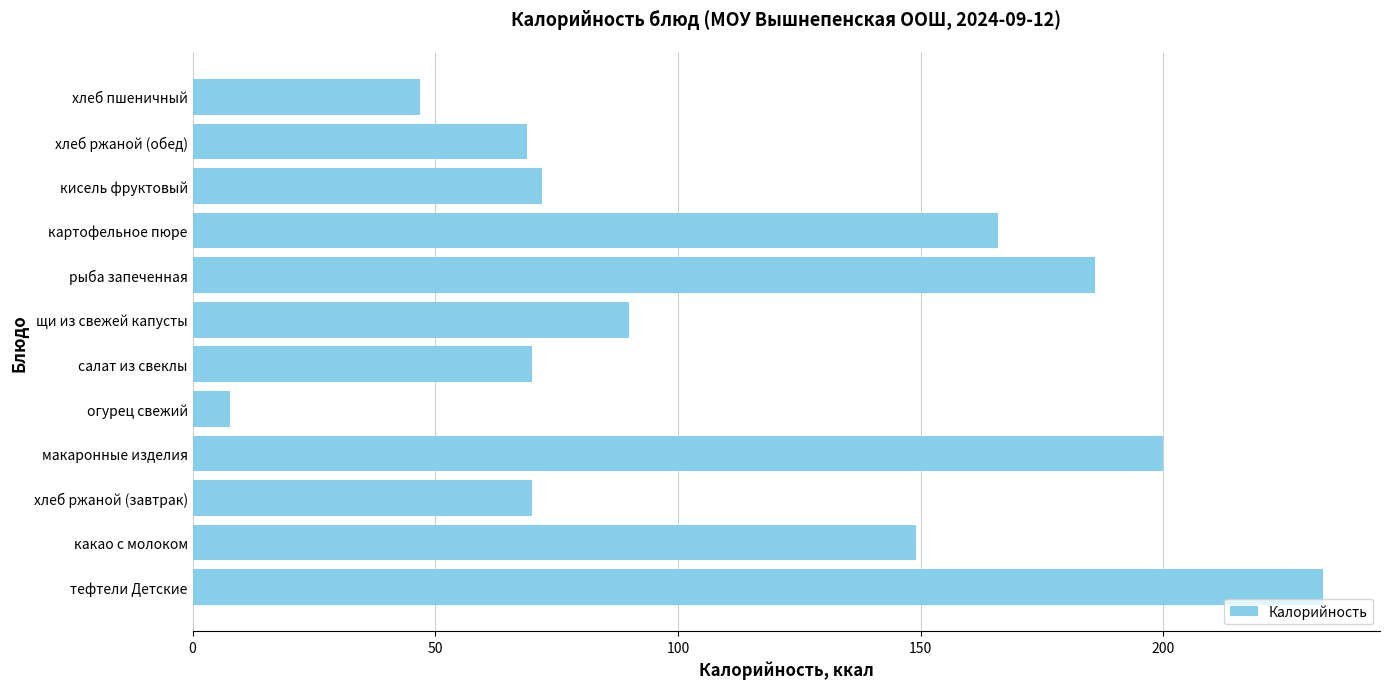

At which label is the value closest to 120?

какао с молоком